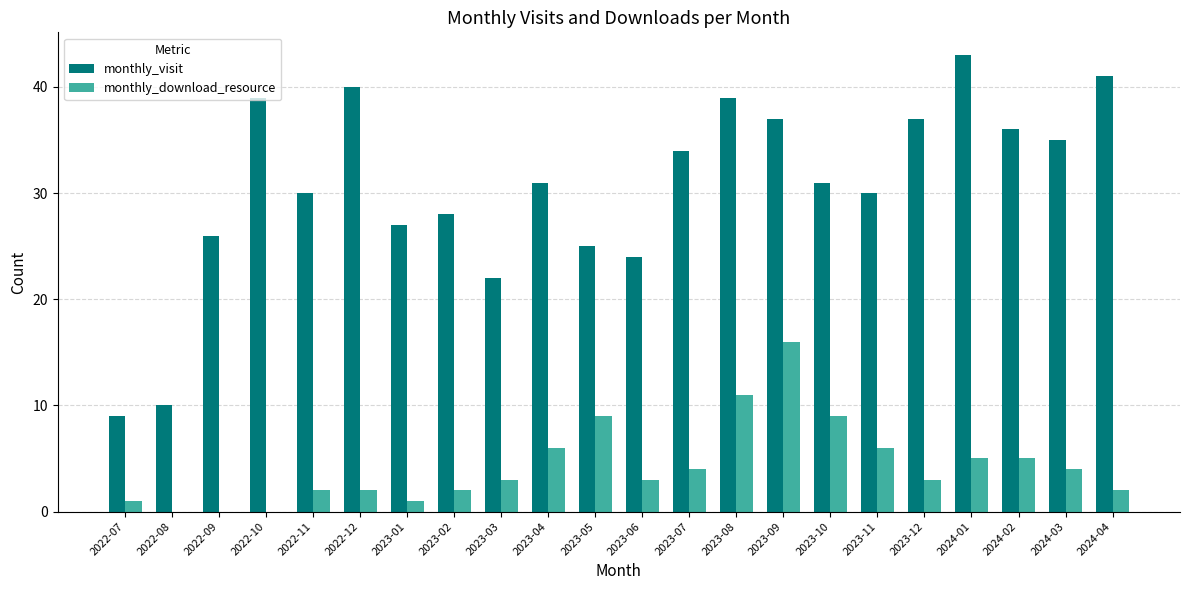

Reading left to right, list all the values displayed in this chart.

monthly_visit: 9	10	26	39	30	40	27	28	22	31	25	24	34	39	37	31	30	37	43	36	35	41
monthly_download_resource: 1	0	0	0	2	2	1	2	3	6	9	3	4	11	16	9	6	3	5	5	4	2